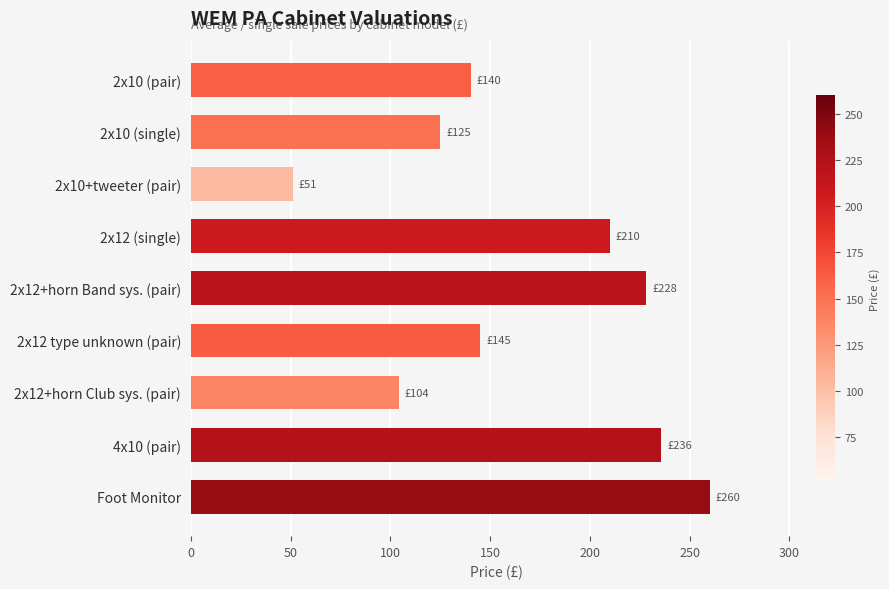

How many distinct data groups are displayed?

1